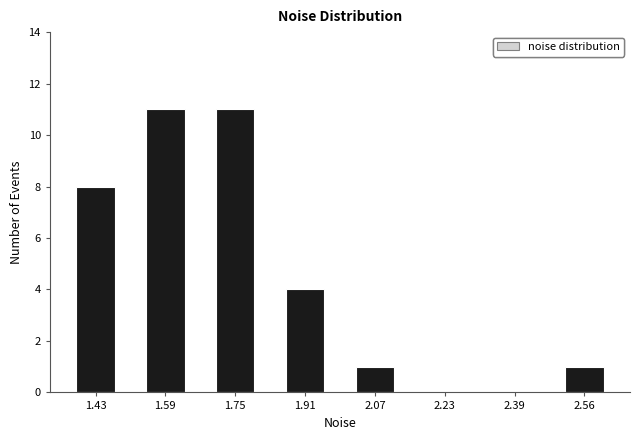

Reading left to right, list all the values displayed in this chart.

1.43=8	1.59=11	1.75=11	1.91=4	2.07=1	2.23=0	2.39=0	2.56=1